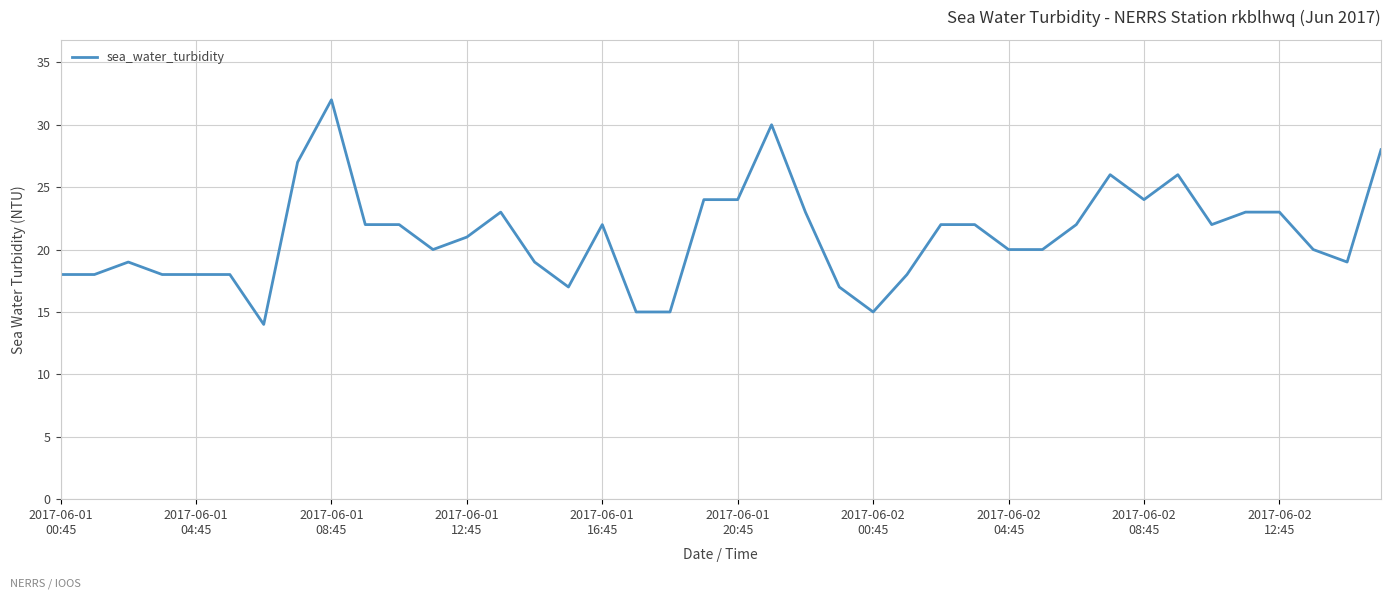

How many lines are shown in the chart?

1